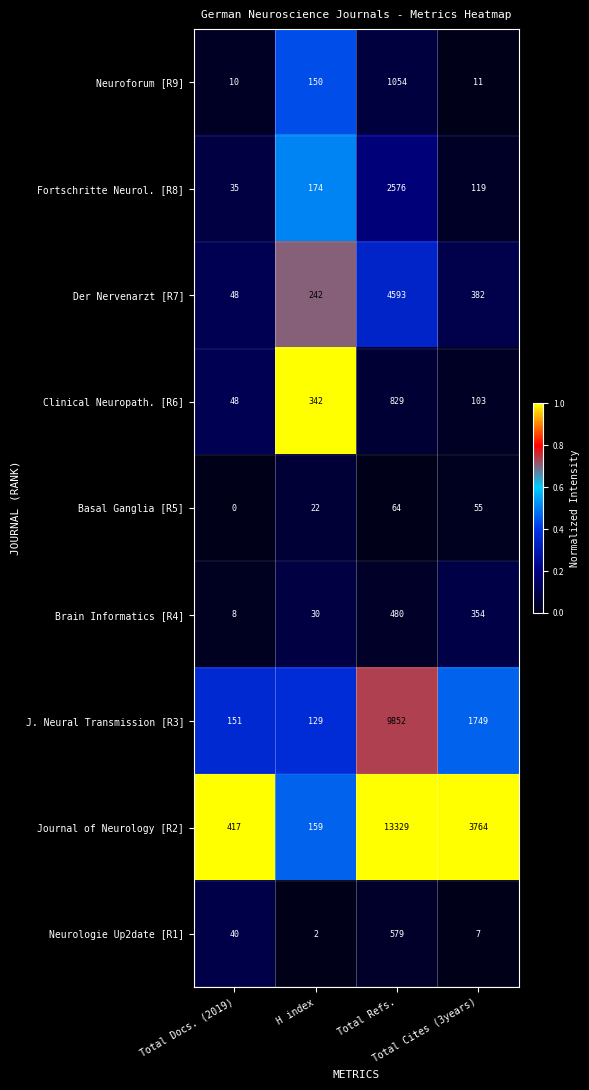

What is the minimum value for Brain Informatics [R4]?

8